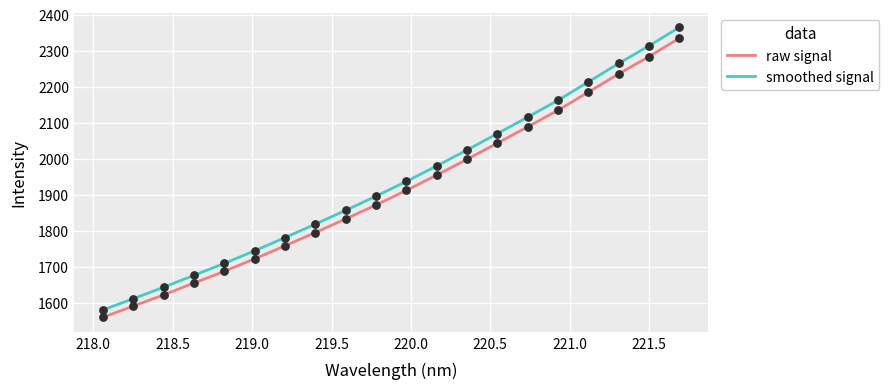

True or false: raw signal and smoothed signal cross at least once.

False